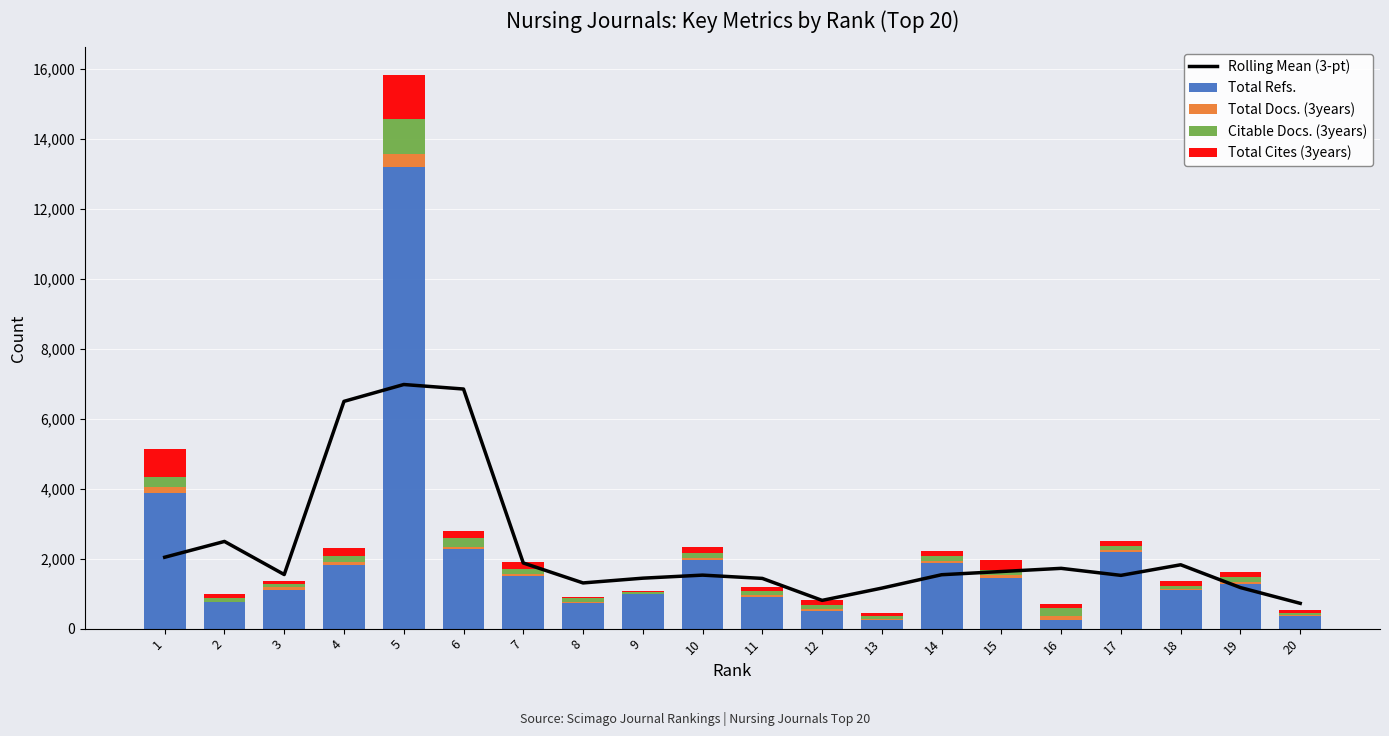

Which series changed the most between 3 and 4?

Rolling Mean (3-pt)